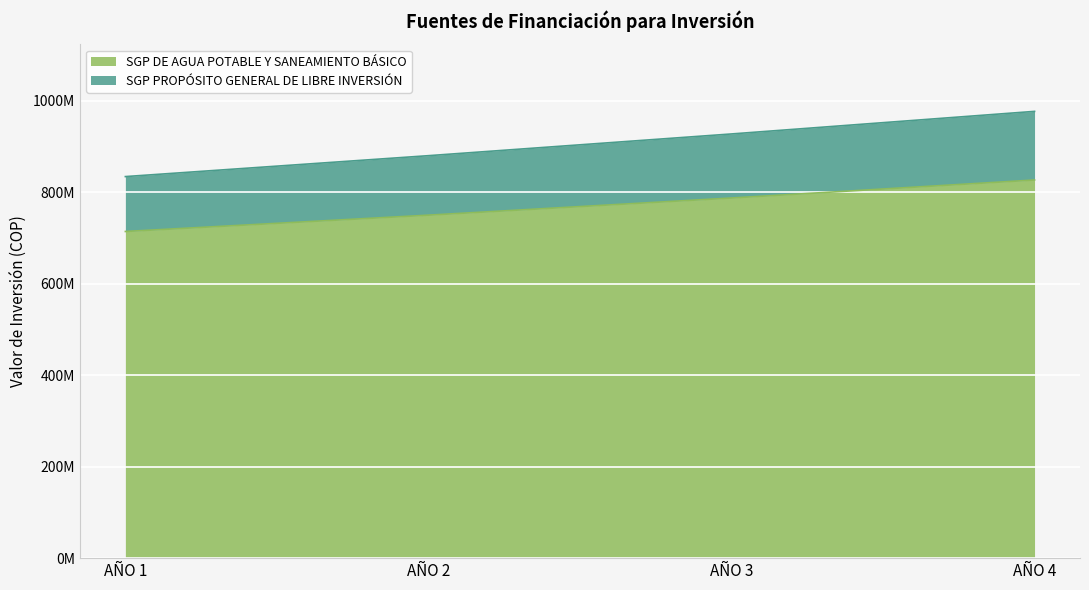

List the series in order of their peak value, lowest first.

SGP DE AGUA POTABLE Y SANEAMIENTO BÁSICO, SGP PROPÓSITO GENERAL DE LIBRE INVERSIÓN